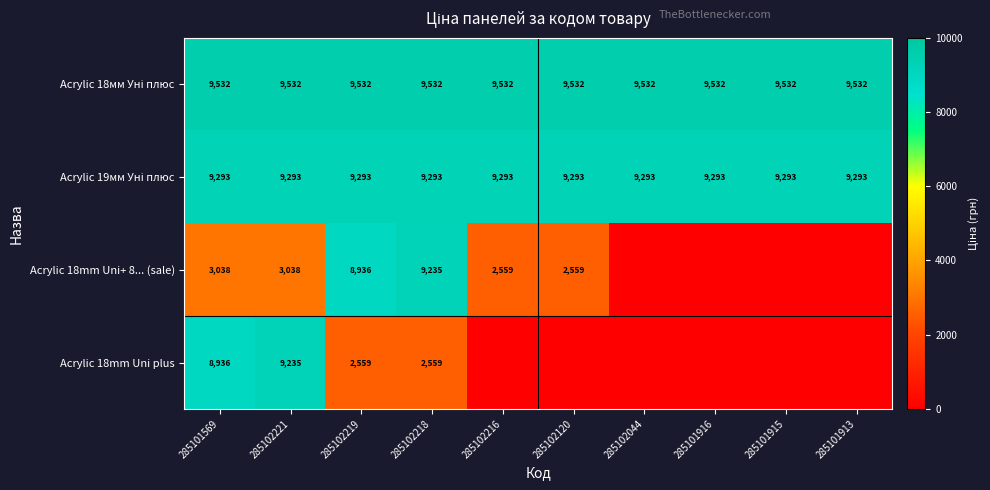

What is the difference between the highest and lowest values at 285102219?

6973